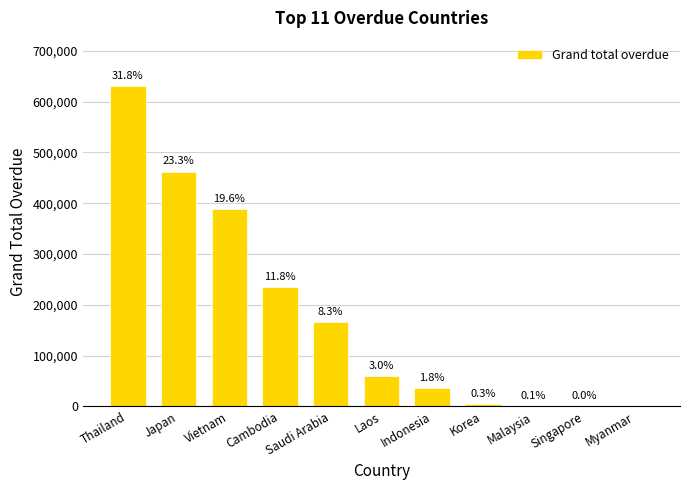

Are the bars horizontal?

No